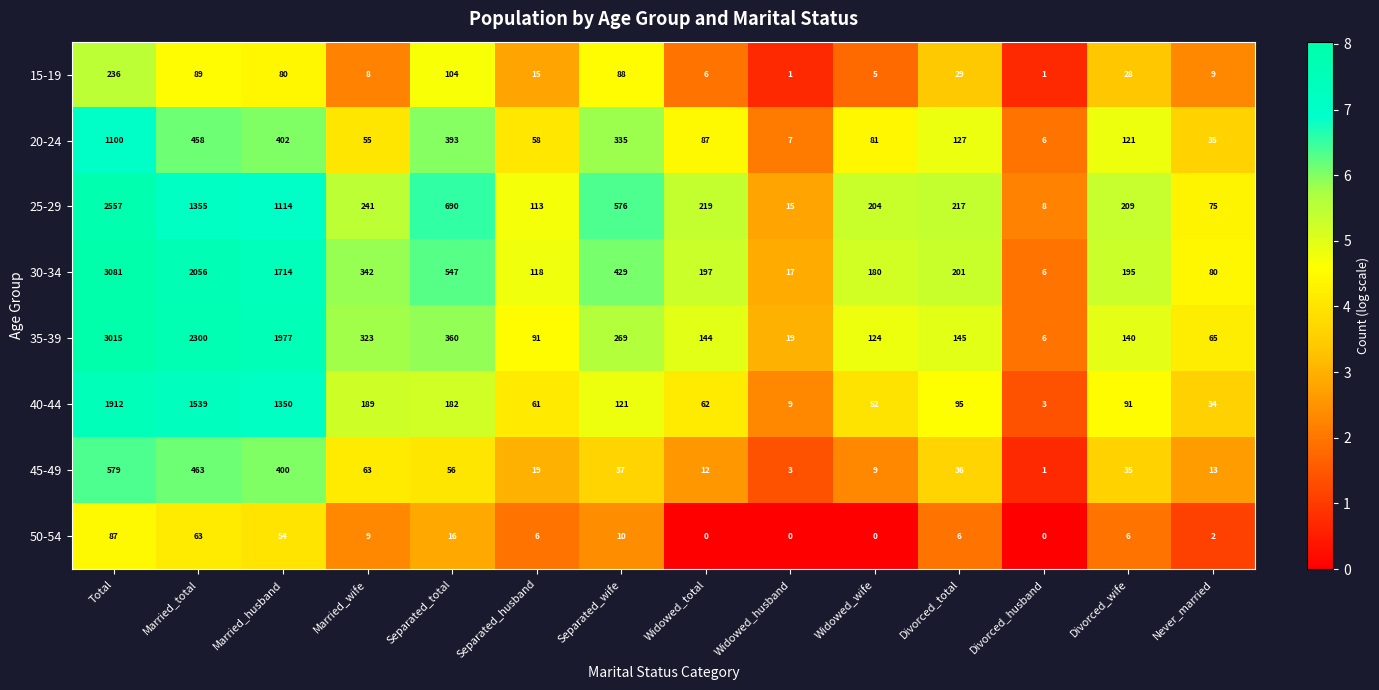

The 45-49 series shows 0 at Divorced_husband. True or false?

False